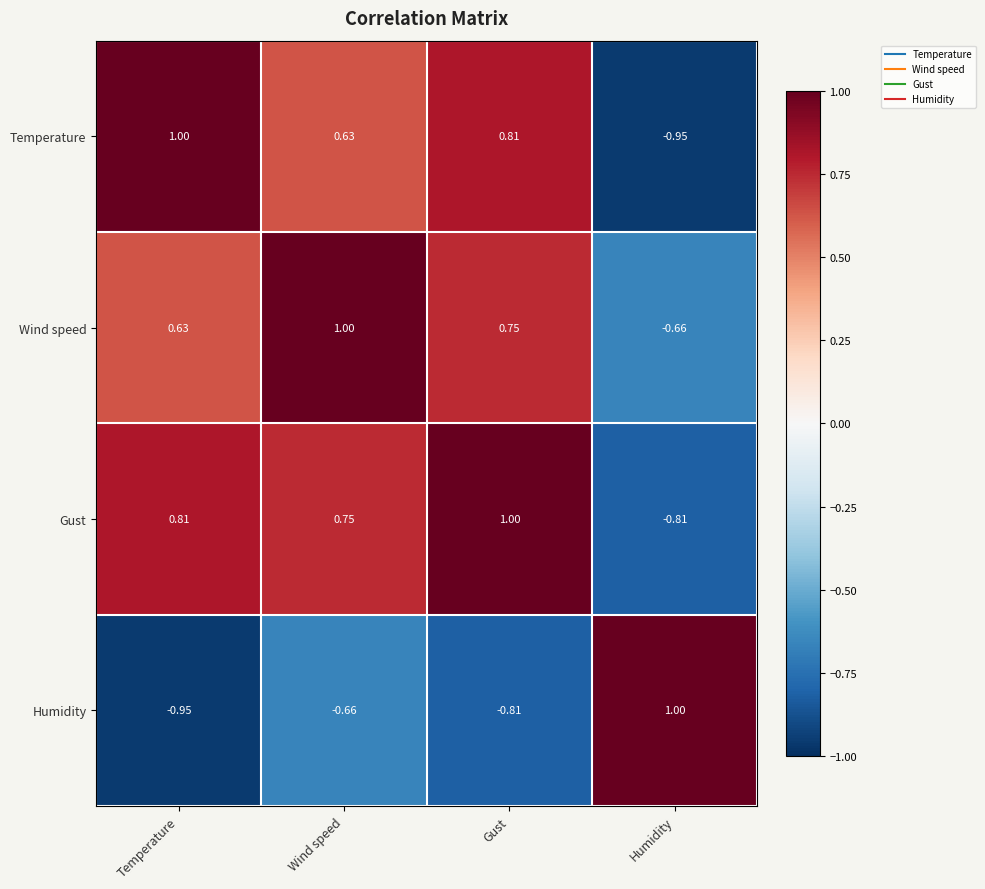

Which series has the largest total across all categories?

Gust